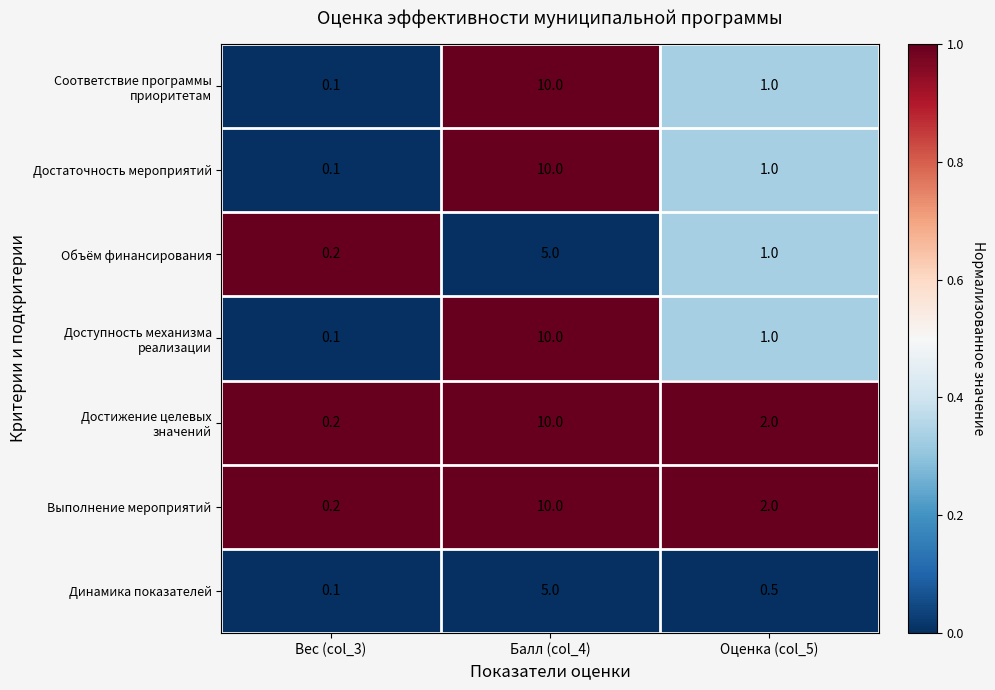

At which category does the chart reach its peak across all series?

Балл (col_4)